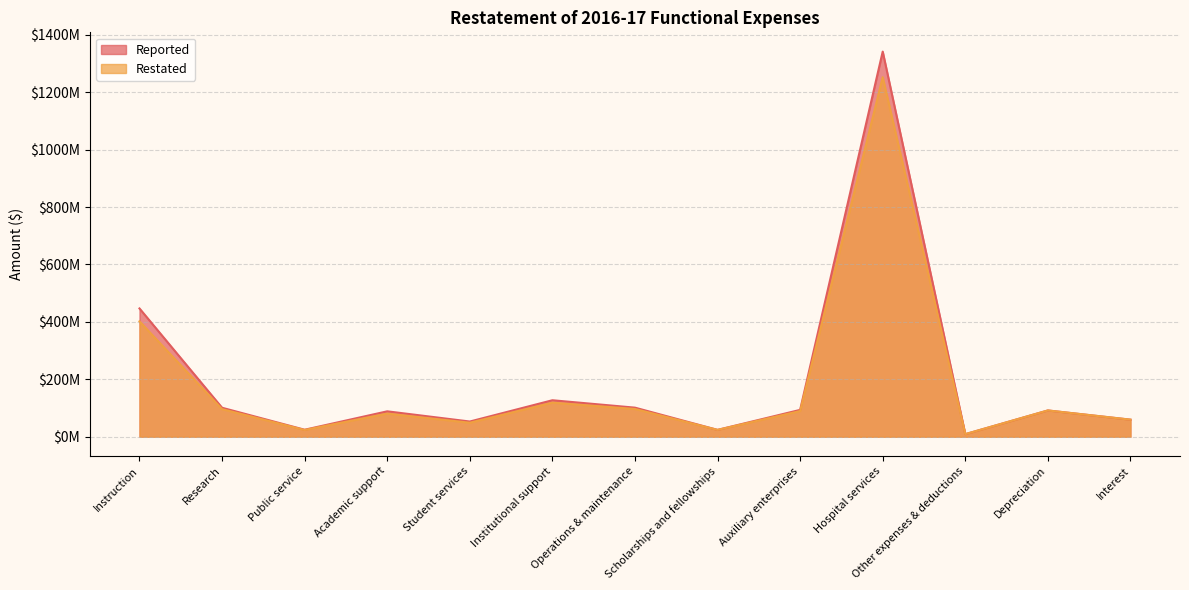

What is the difference between the maximum and minimum values in the Reported series?

1332631888